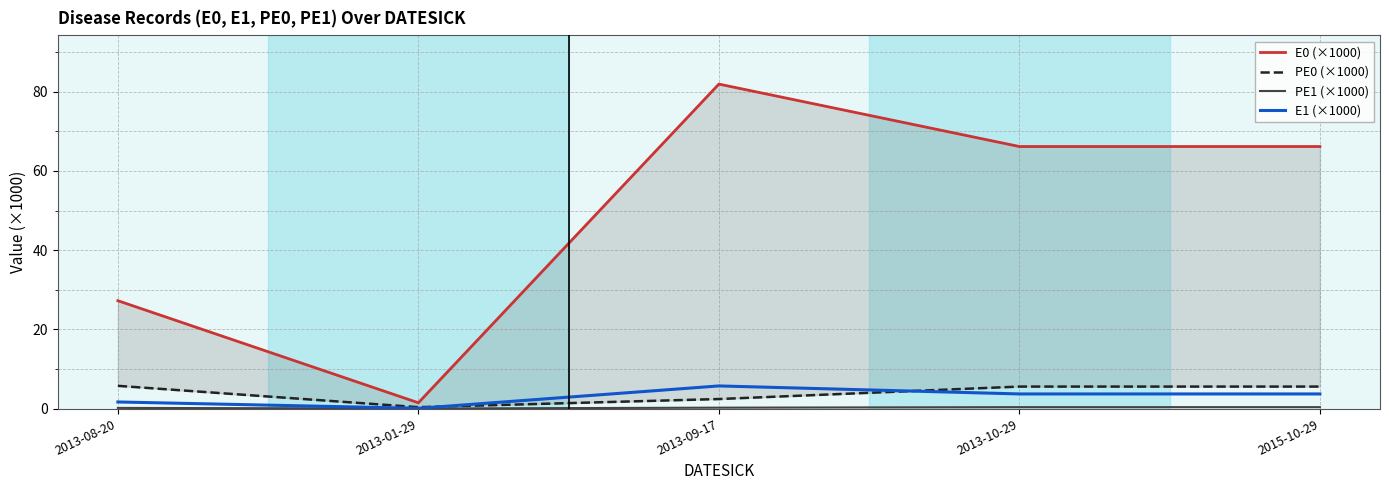

The PE0 (×1000) series shows 2.4 at 2013-09-17. True or false?

True